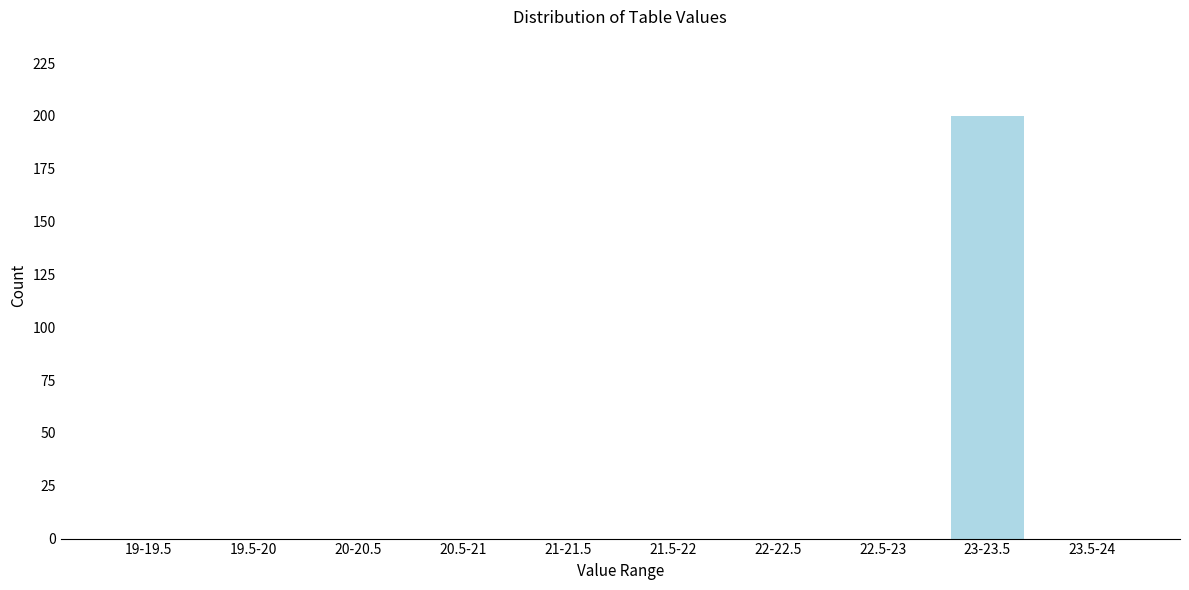

Reading right to left, what are all the values shown in this chart?

23.5-24=0	23-23.5=200	22.5-23=0	22-22.5=0	21.5-22=0	21-21.5=0	20.5-21=0	20-20.5=0	19.5-20=0	19-19.5=0